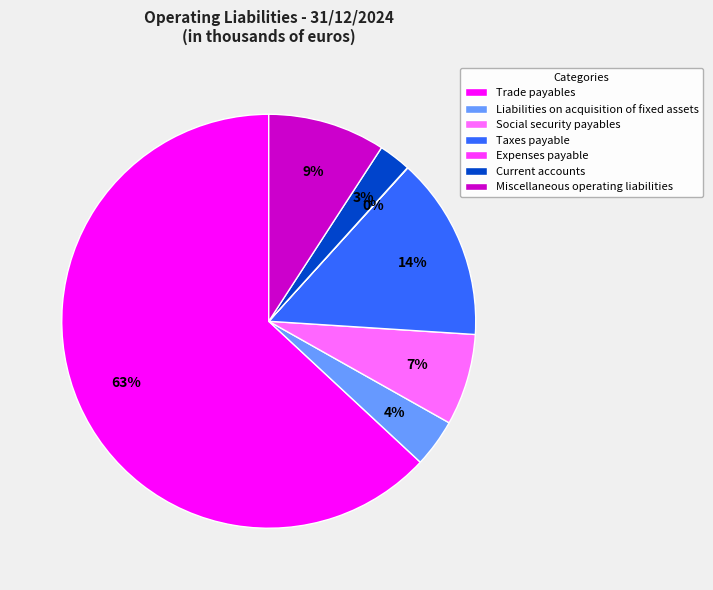

The Miscellaneous operating liabilities slice represents 1% of the pie. True or false?

False